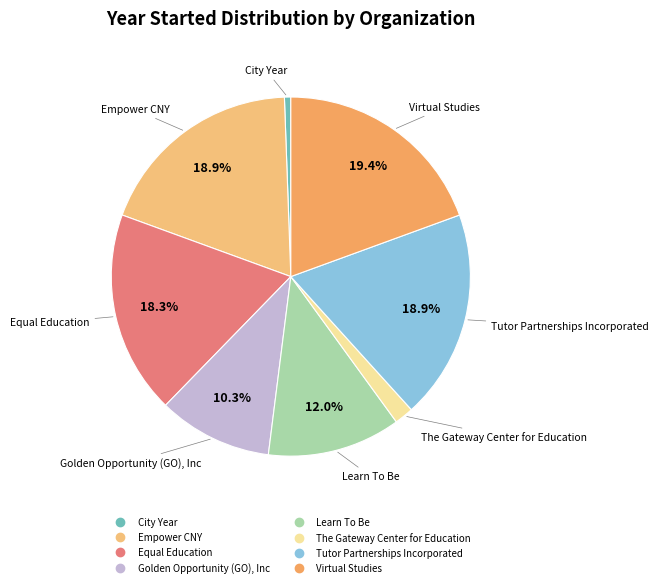

To the nearest percent, what portion does The Gateway Center for Education represent?

2%